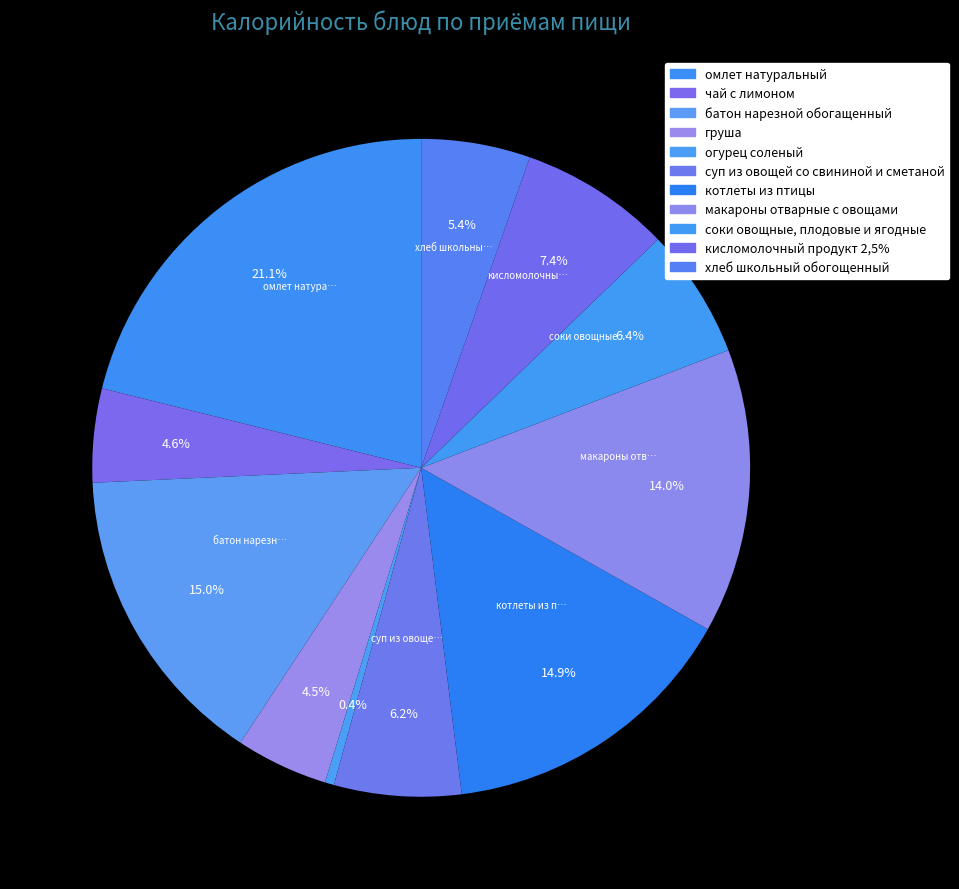

How many segments does this pie chart have?

11